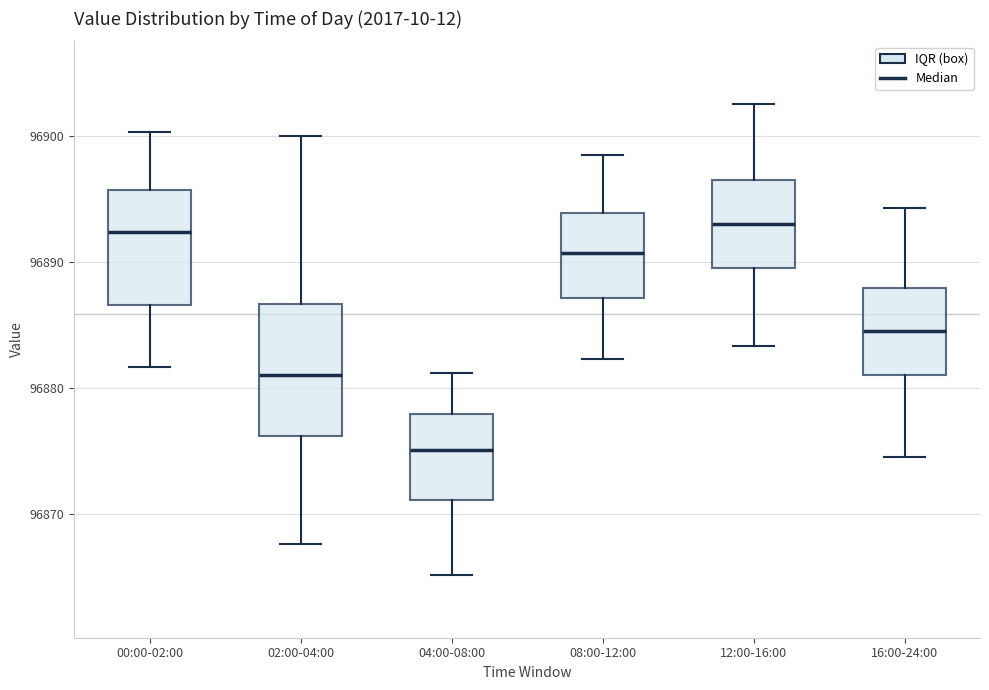

Reading left to right, transcribe this box plot: for each box, give where its median line is, the range the box spans, and where its two whiskers end, as read against the y-axis. The values are not printed on the chart, so give them approximately, as read against the axis.

00:00-02:00: median 96892, box 96887 to 96896, whiskers 96882 to 96900
02:00-04:00: median 96881, box 96876 to 96887, whiskers 96868 to 96900
04:00-08:00: median 96875, box 96871 to 96878, whiskers 96865 to 96881
08:00-12:00: median 96891, box 96887 to 96894, whiskers 96882 to 96899
12:00-16:00: median 96893, box 96890 to 96897, whiskers 96883 to 96903
16:00-24:00: median 96885, box 96881 to 96888, whiskers 96875 to 96894